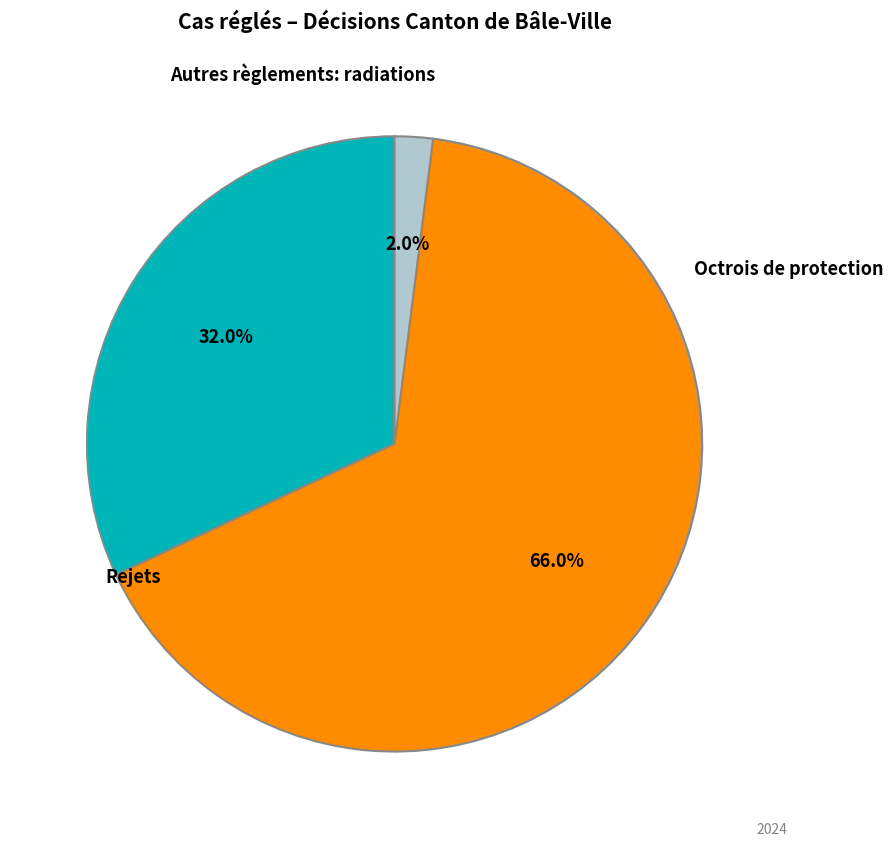

How many segments does this pie chart have?

3